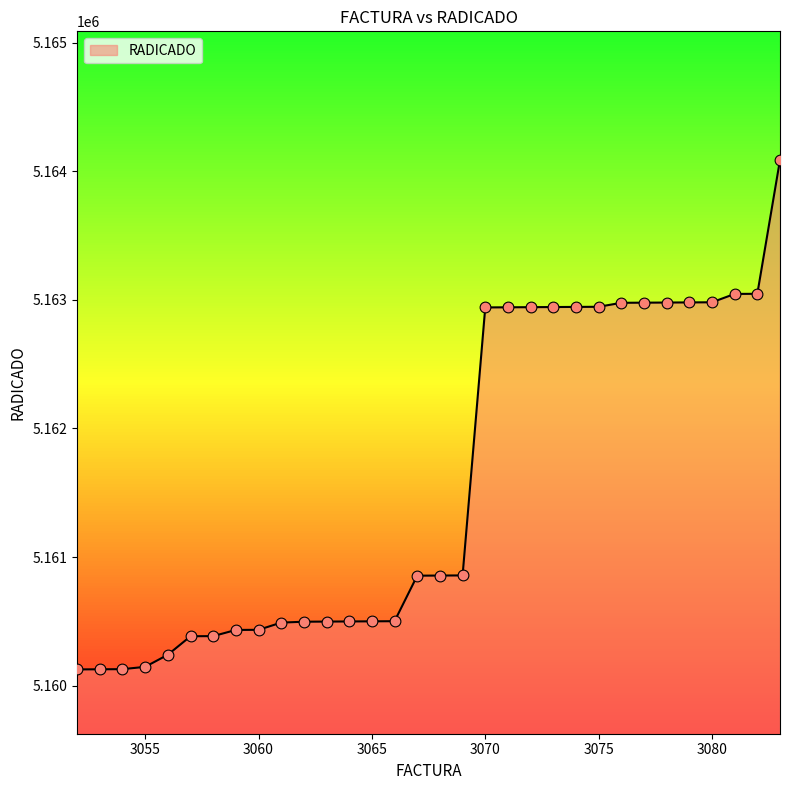

What is the smallest value displayed?

5160126